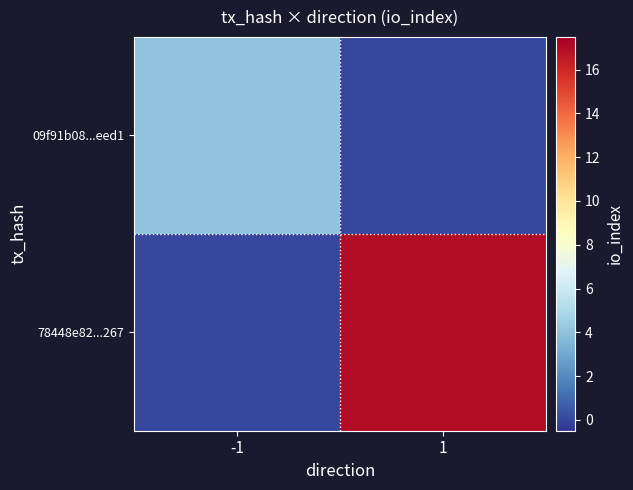

Reading right to left, what are all the values shown in this chart?

09f91b08...eed1: 1=0	-1=4
78448e82...267: 1=17	-1=0